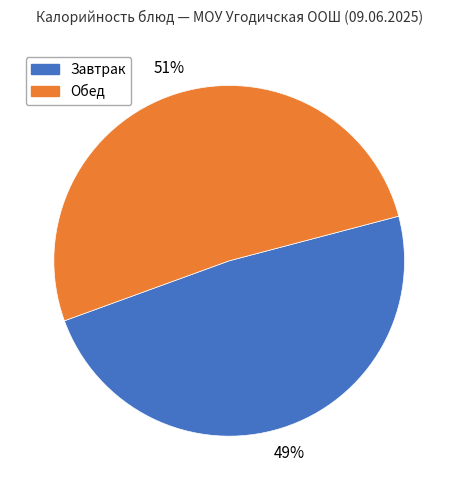

True or false: Завтрак accounts for 61% of the total.

False